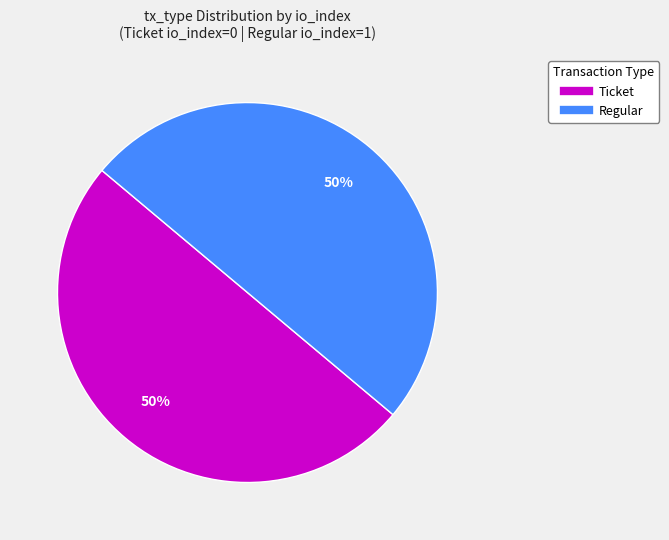

How many segments does this pie chart have?

2